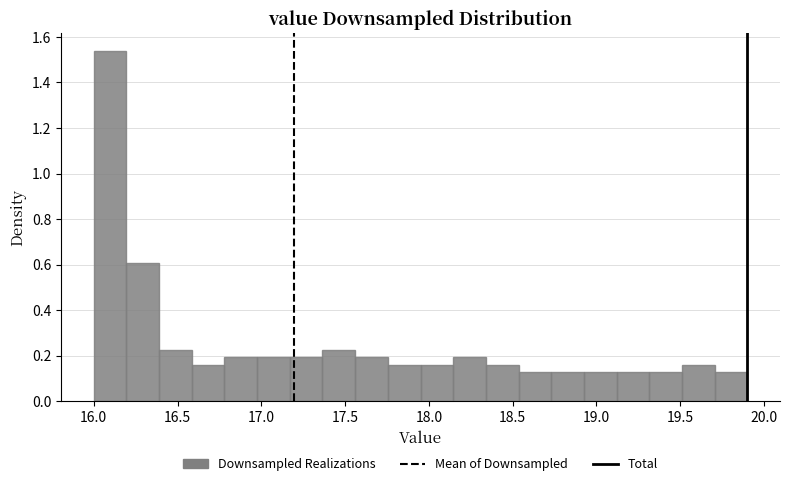

Read against the x-axis, roughly where is the centre of the tallest bar?

16.10